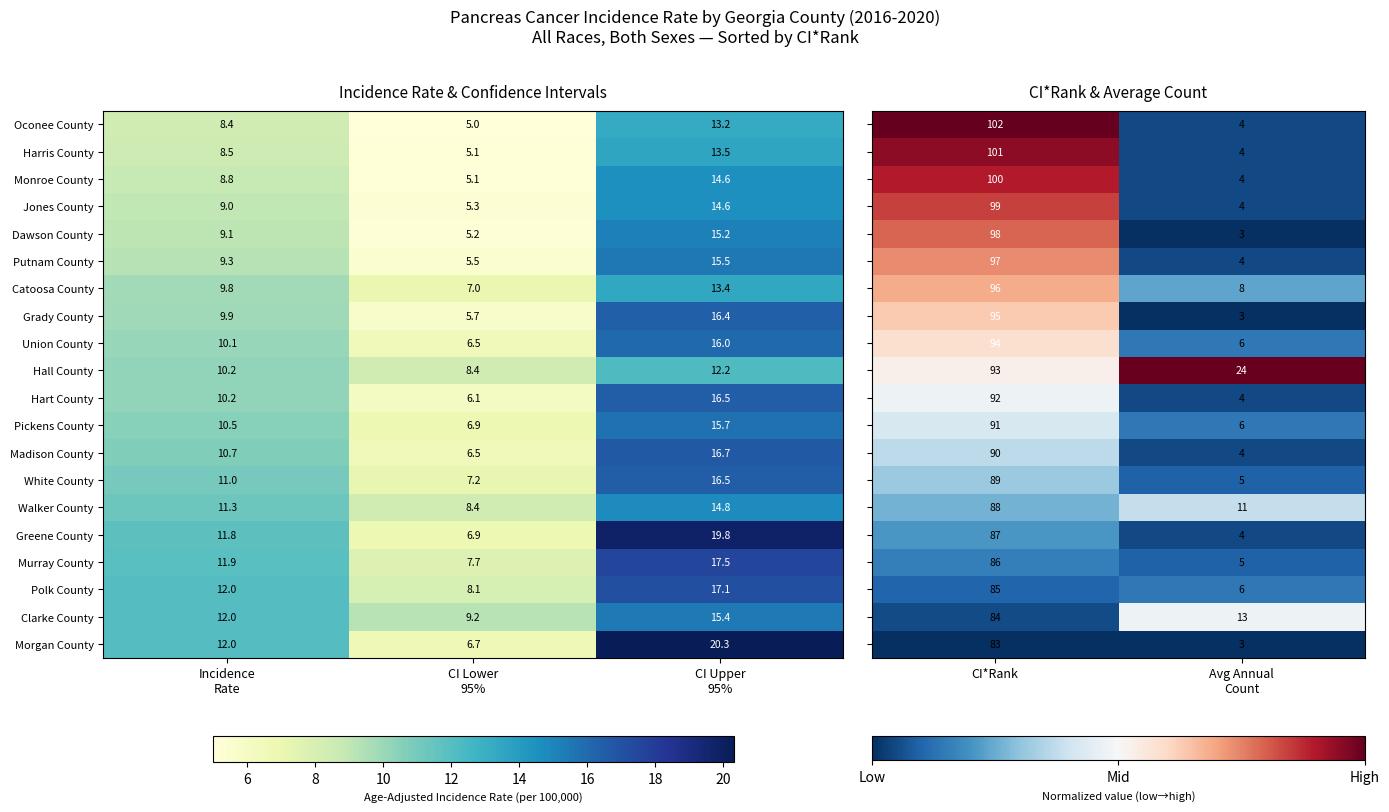

What is the difference between the second highest and minimum values in the Jones County series?

3.7